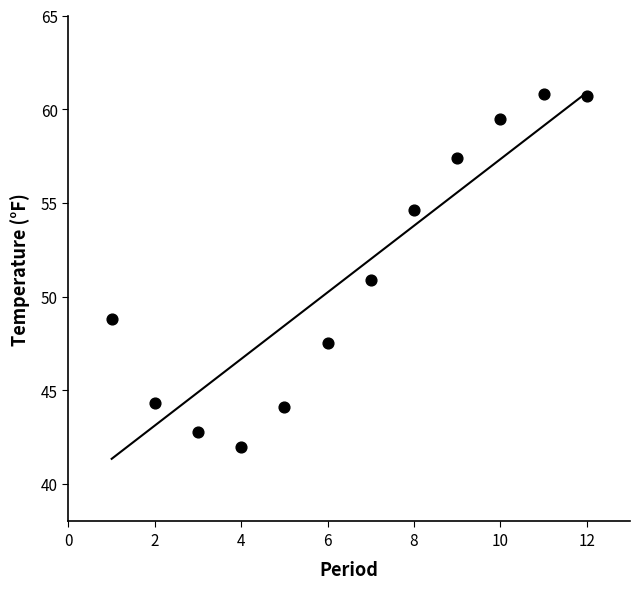

What is the average Y value?

51.1